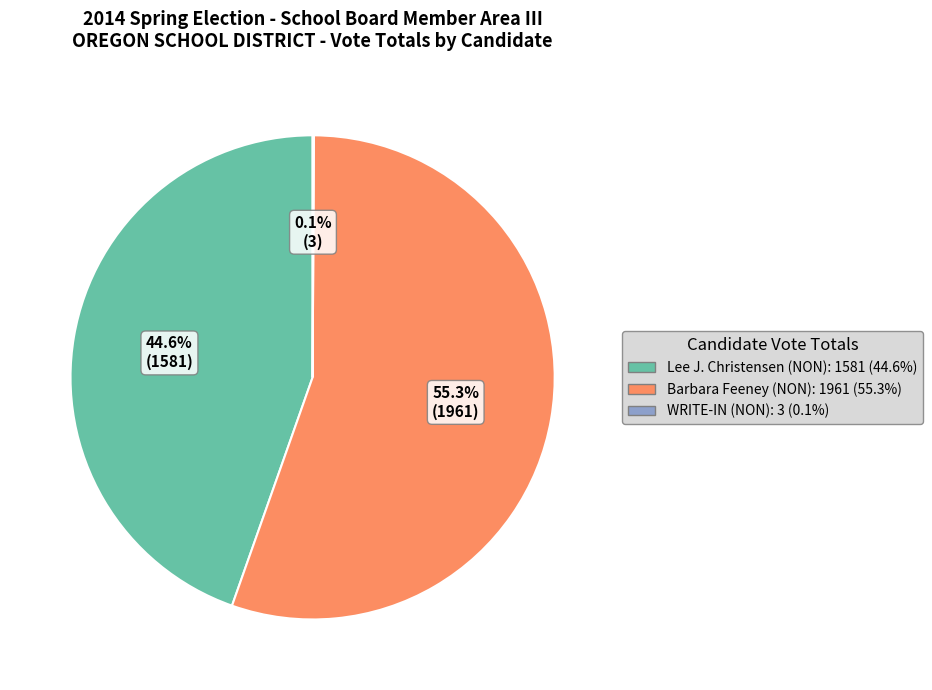

Is there any slice that represents more than half of the pie?

Yes